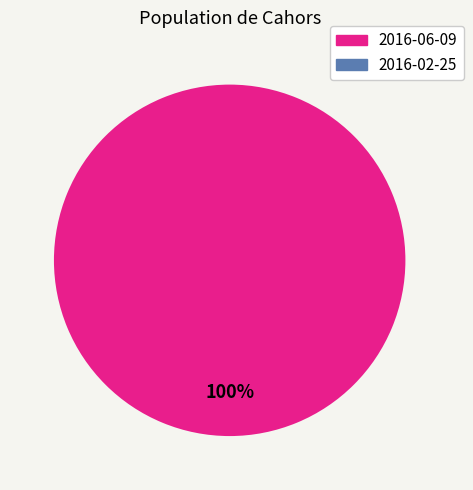

Is 2016-06-09 the majority of the pie?

Yes